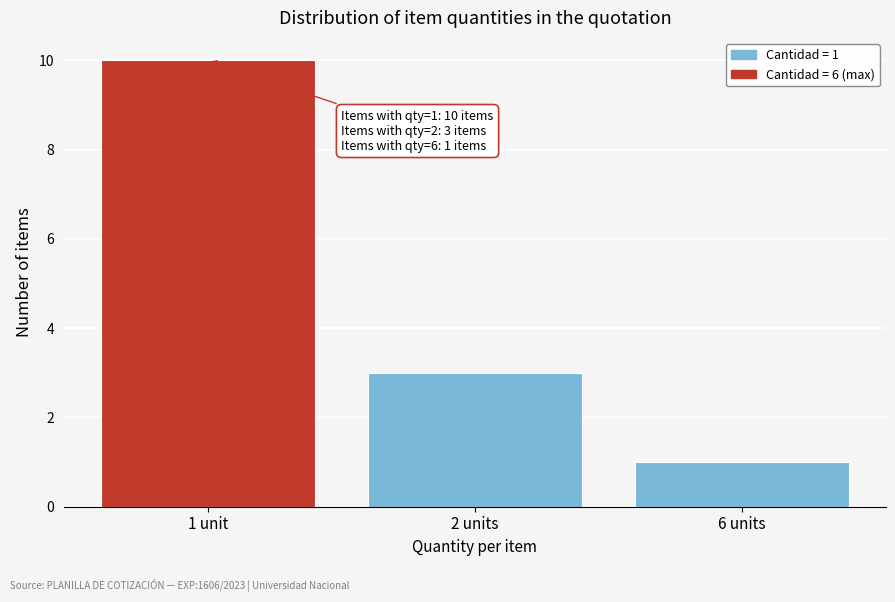

Reading left to right, extract all data points from this chart.

10	3	1